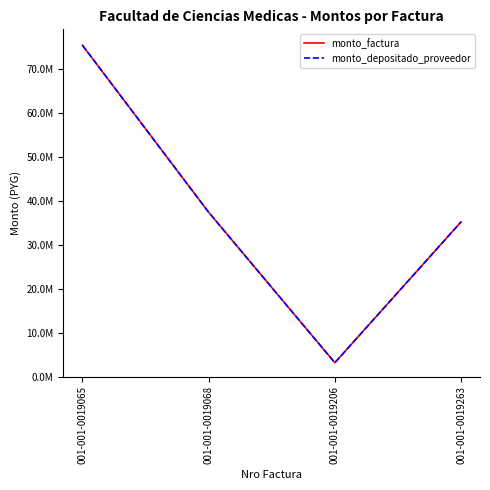

Is this an area chart (filled region under the line)?

No